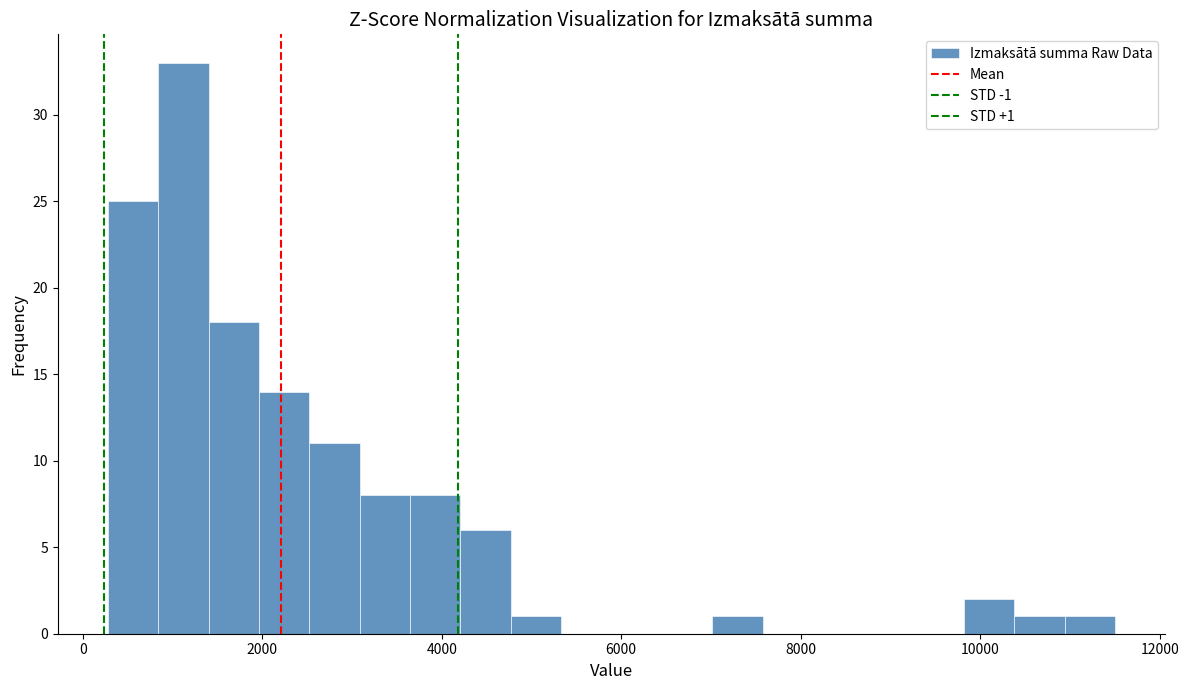

Around what value on the x-axis is the tallest bar? Give the approximate position of its centre, as read against the axis.

1200